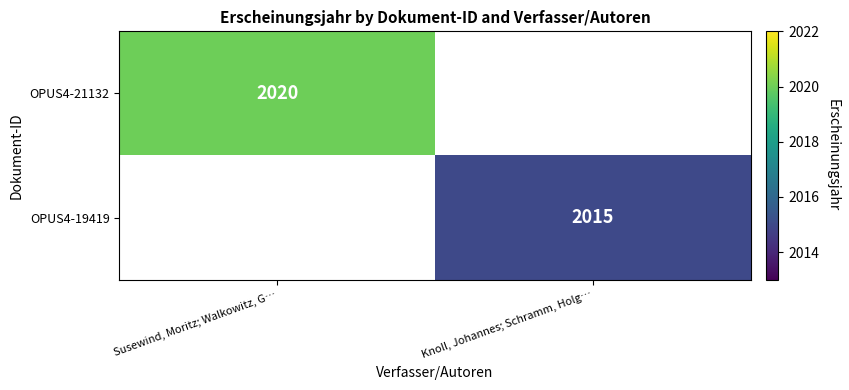

How many series are shown in this chart?

2